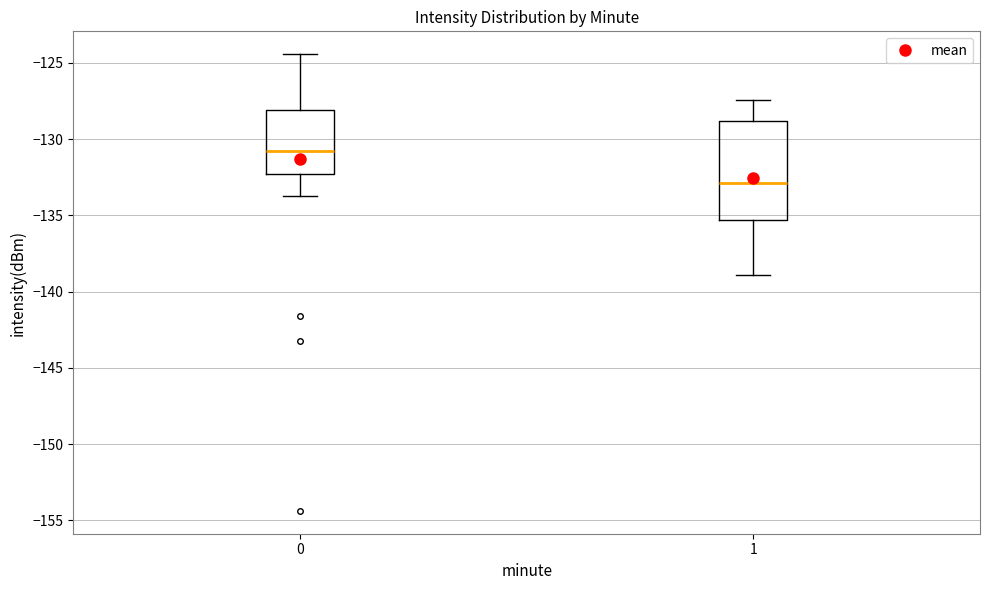

Comparing the boxes themselves (not the whiskers), which one is the tallest?

1